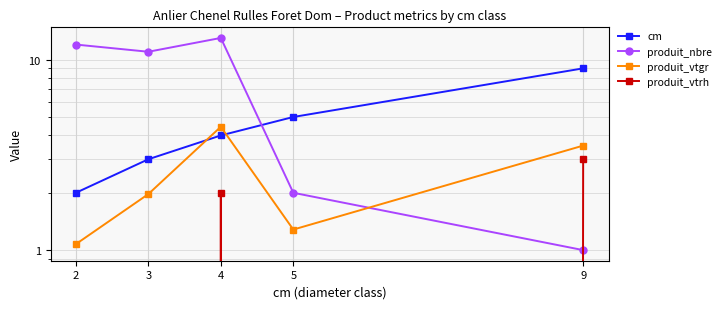

Which has a higher value, 2 or 3?

3